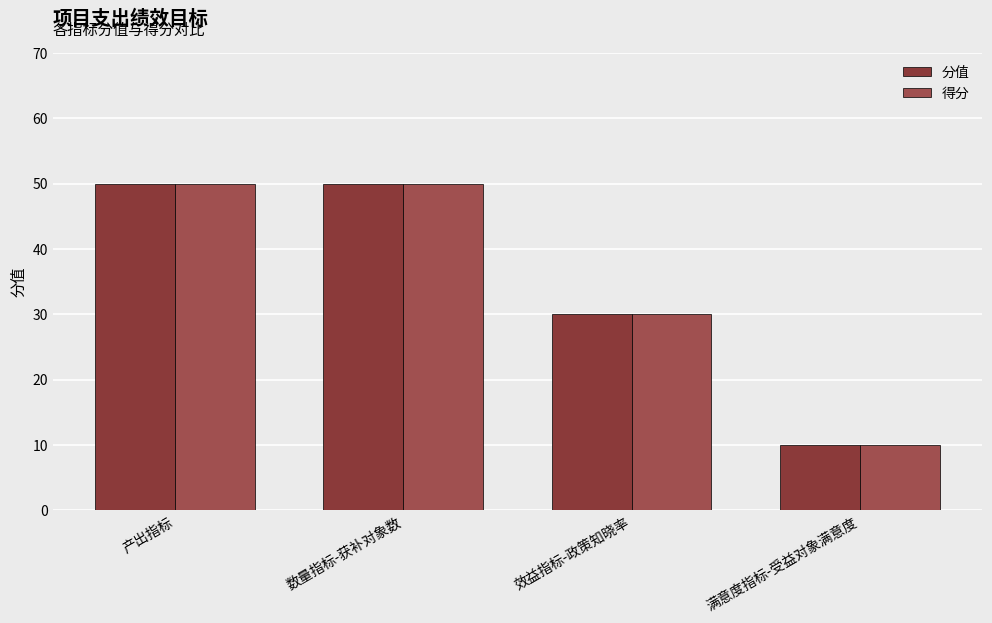

What is the average value of the 得分 series?

35